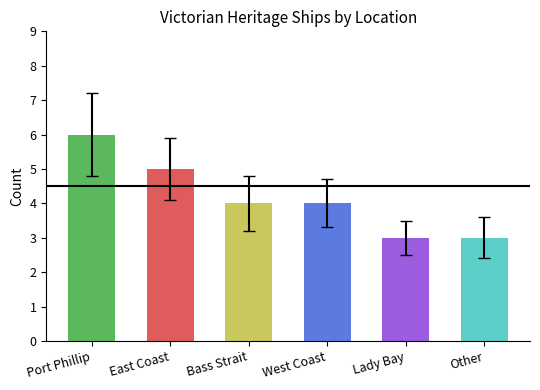

Count the number of data series in this chart.

1